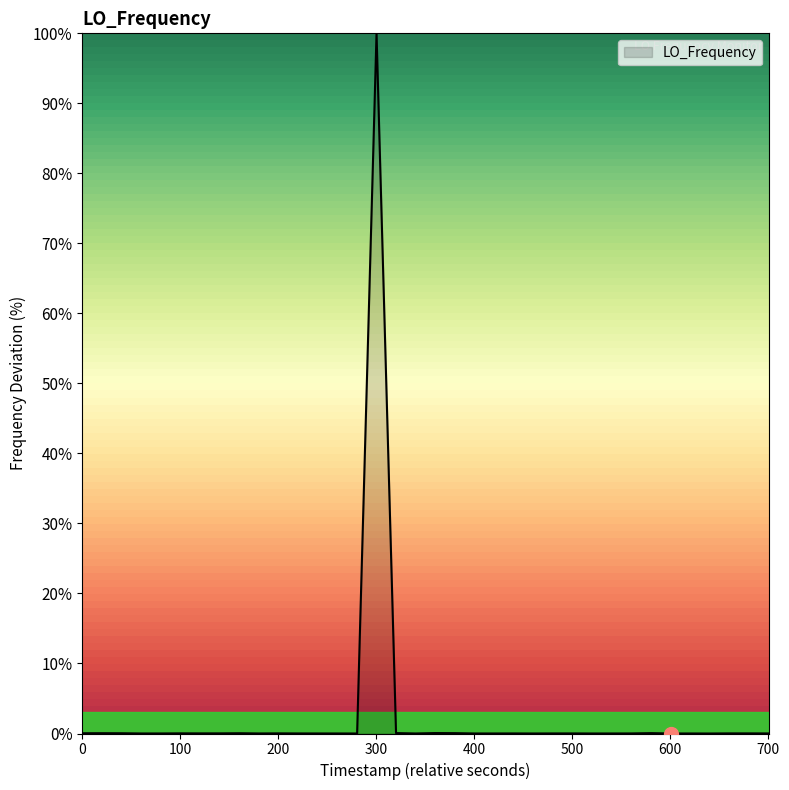

What is the maximum value shown in the chart?

100.0